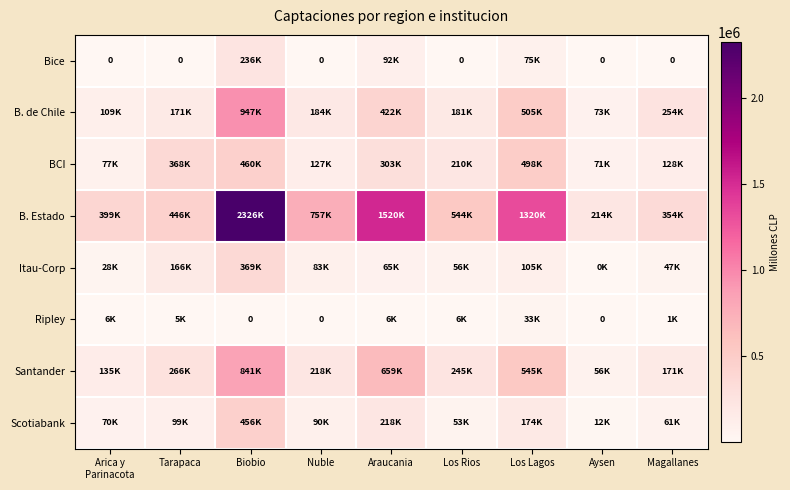

What is the difference between the maximum and minimum values in the B. de Chile series?

874648.6